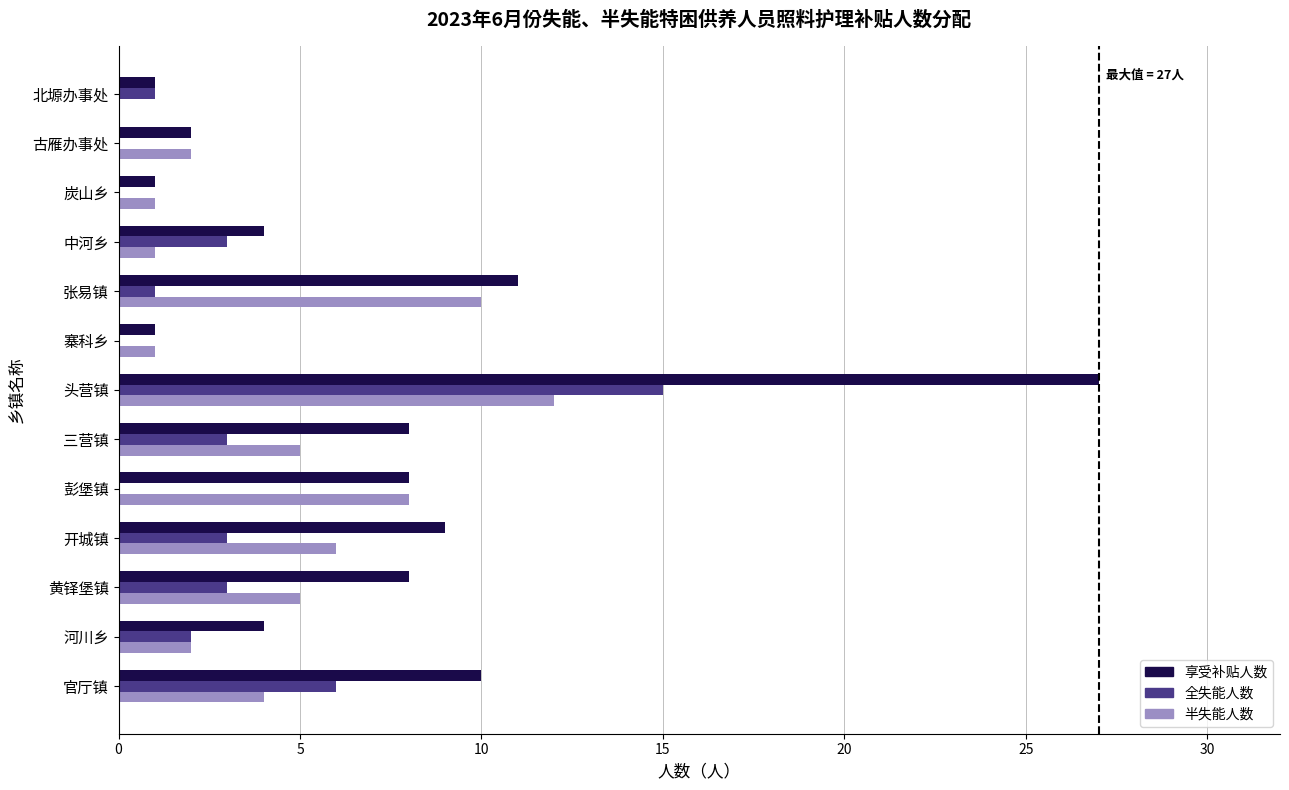

What is the sum of all 享受补贴人数 values?

94